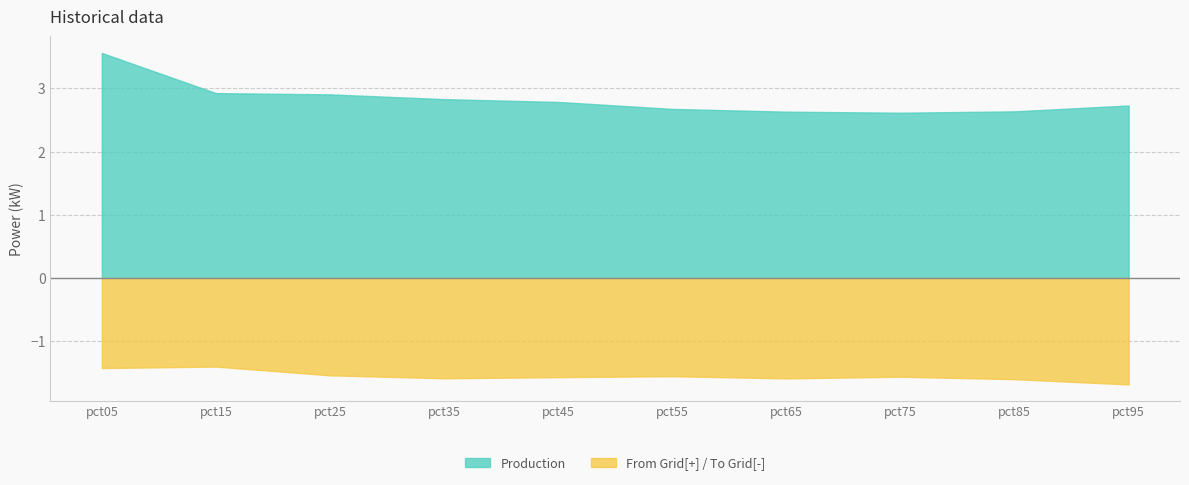

True or false: Production and From Grid[+] / To Grid[-] cross at least once.

False